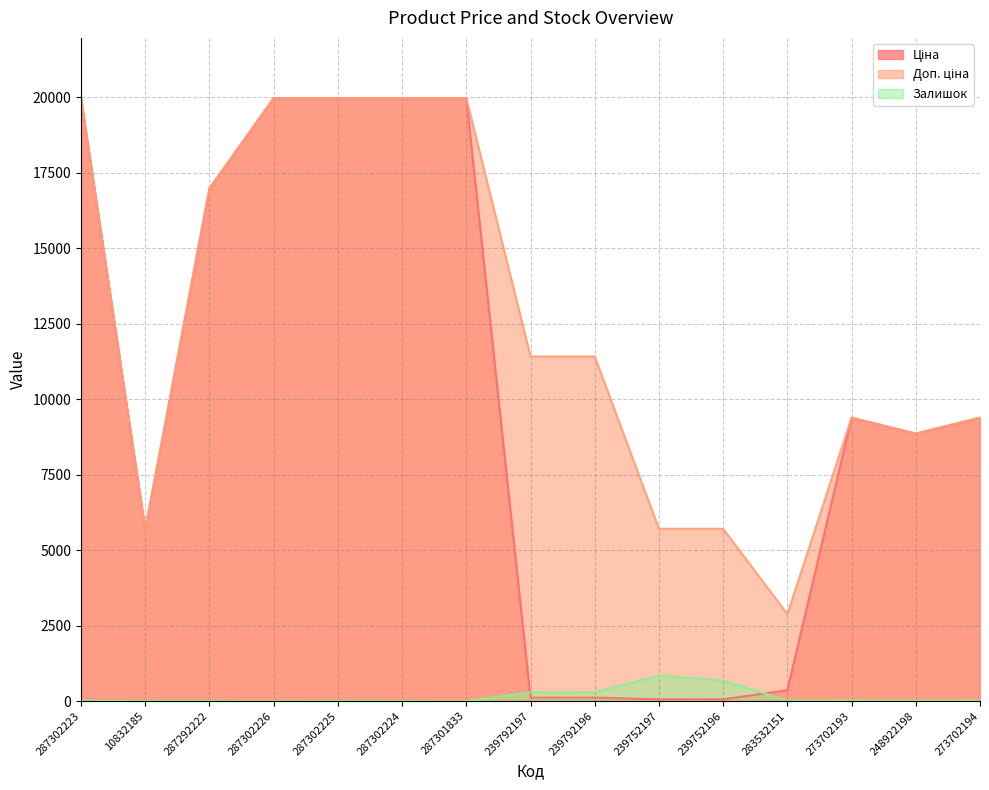

What is the total value across all series at 287302226?

39928.3